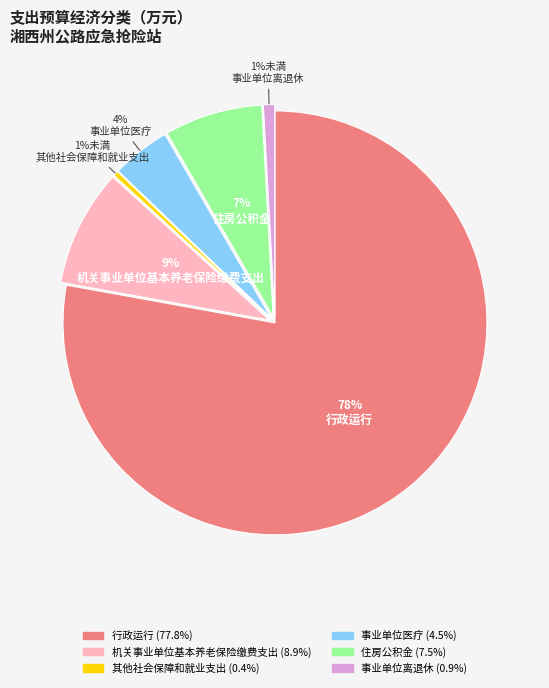

What percentage is NOT represented by 其他社会保障和就业支出?

99.6%